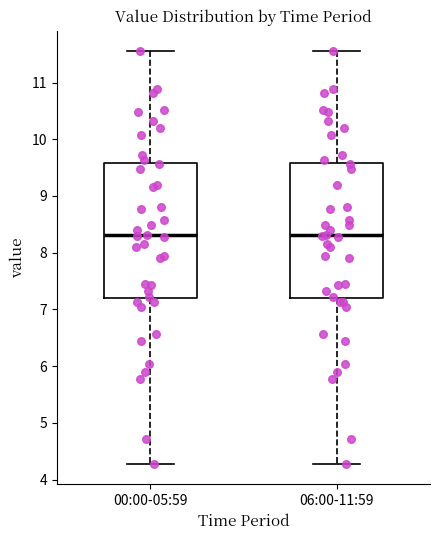

Where is the lower edge of the box for 00:00-05:59 on the y-axis? The values are not printed on the chart, so give them approximately, as read against the axis.

7.2